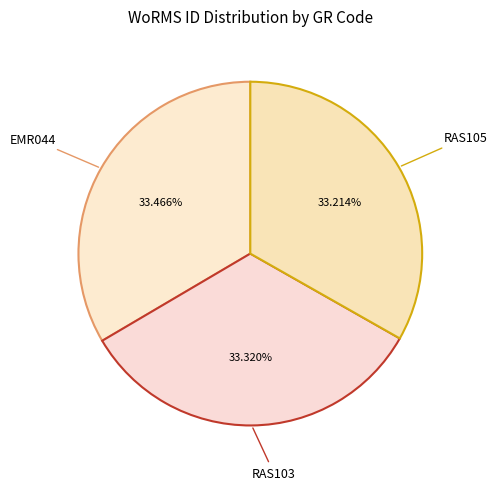

What is the ratio of the value at RAS103 to the value at RAS105?

1.0